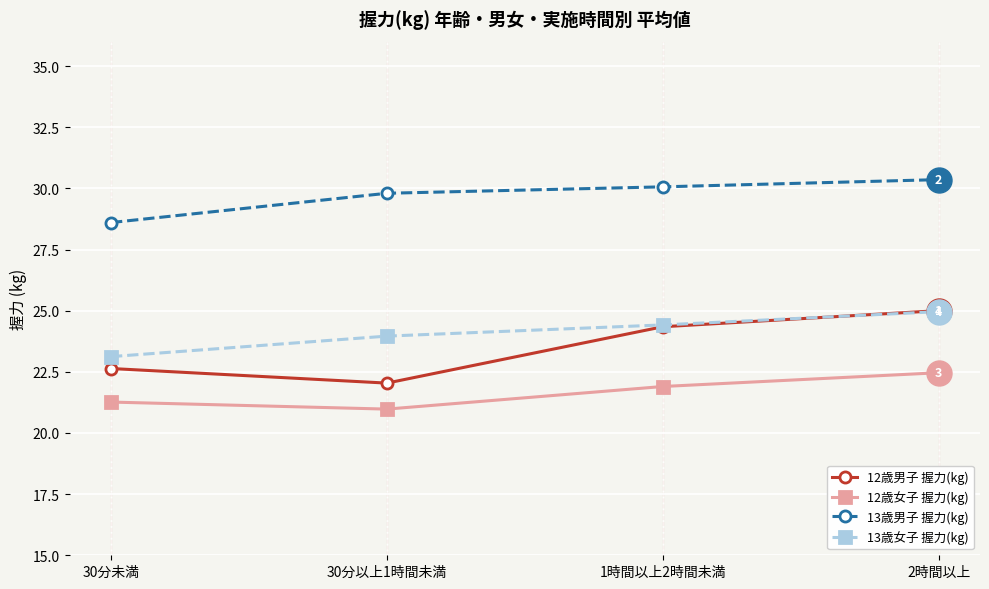

What is the average value of the 12歳男子 握力(kg) series?

23.5